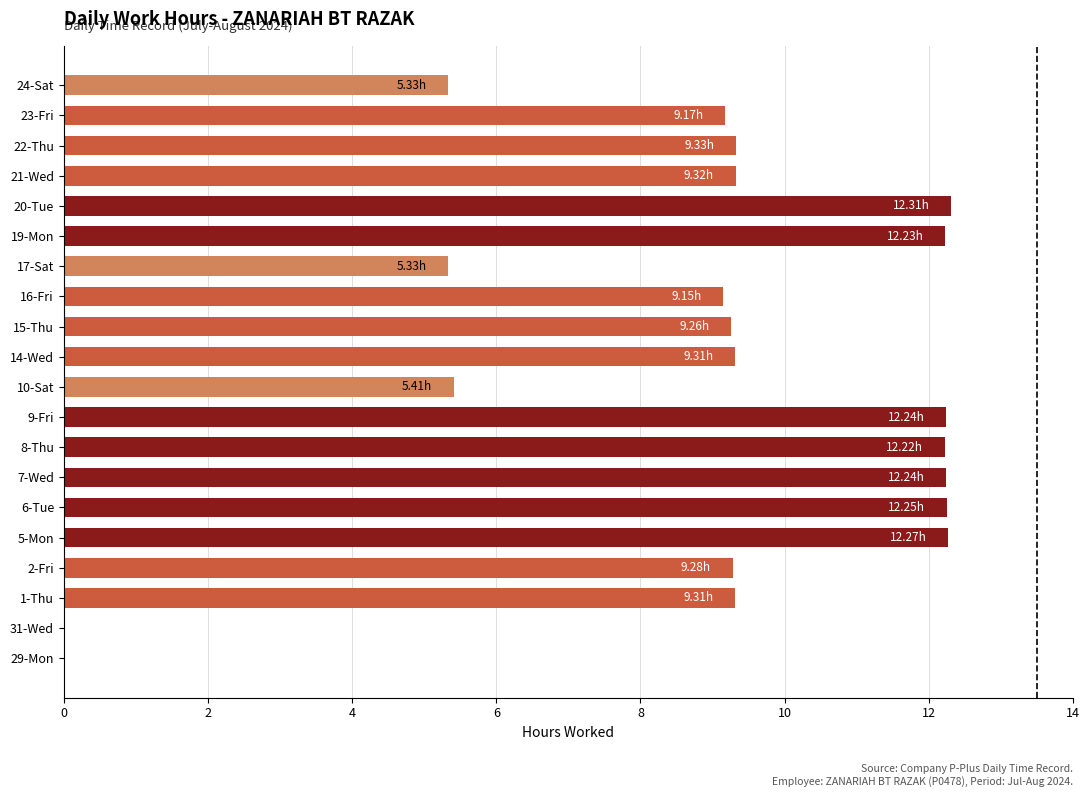

Are the bars grouped side by side (vs. stacked)?

No